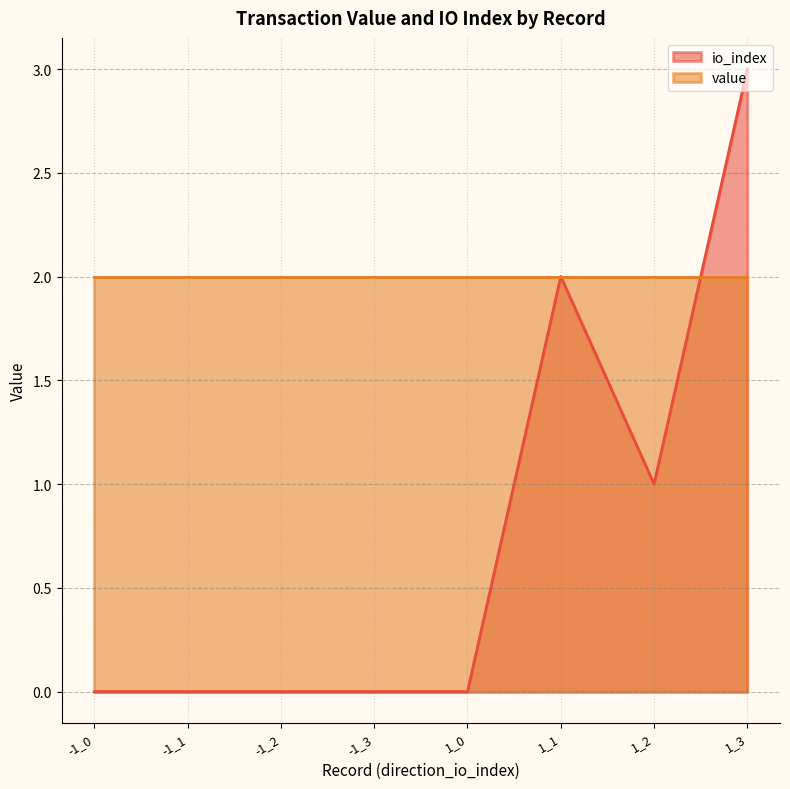

How many categories are shown in the chart?

8